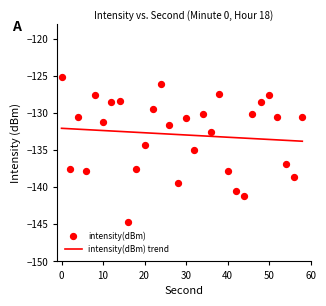

What are all the series names shown in the legend?

intensity(dBm) trend, intensity(dBm)